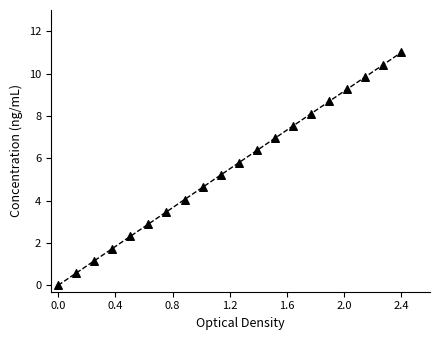

What Y value in the scatter plot is closest to 5?

5.2